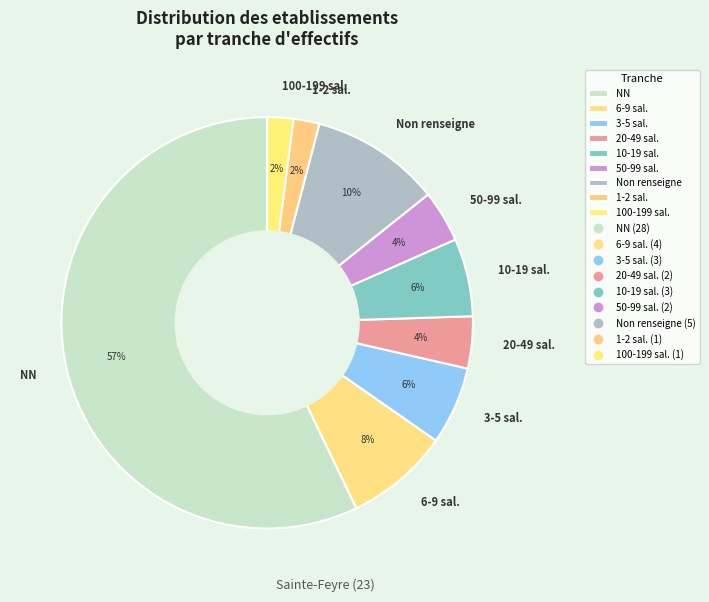

How many segments does this pie chart have?

9